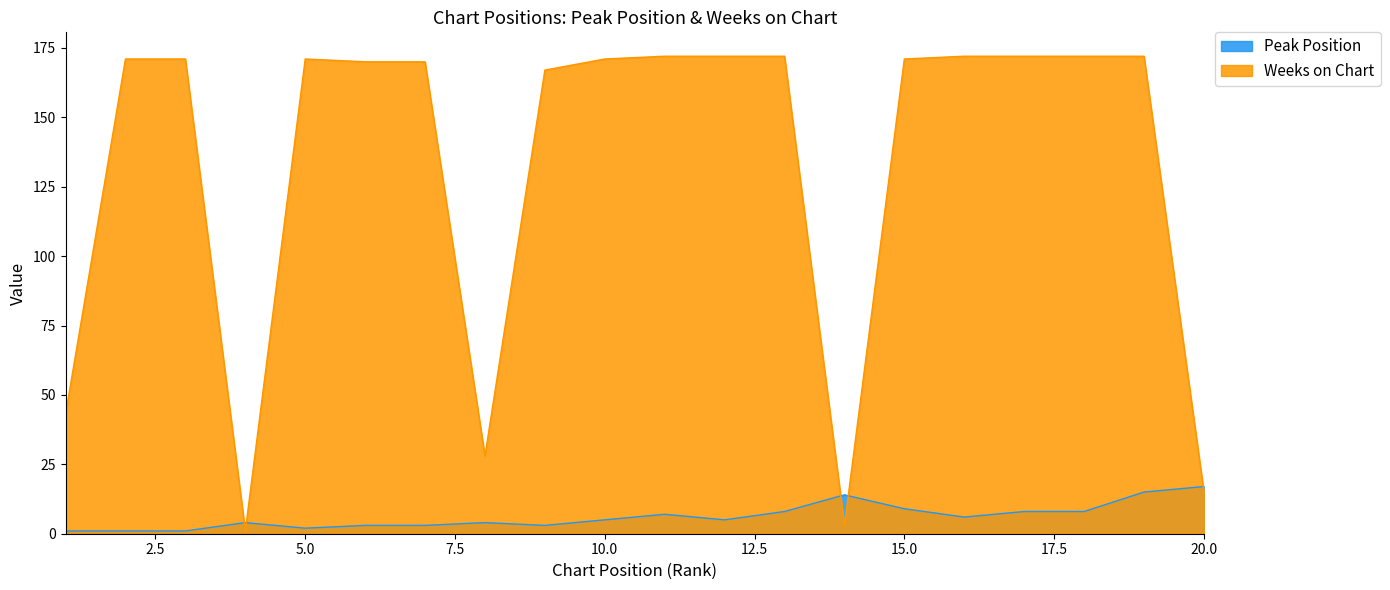

Where is Weeks on Chart nearest to the value 86?

1